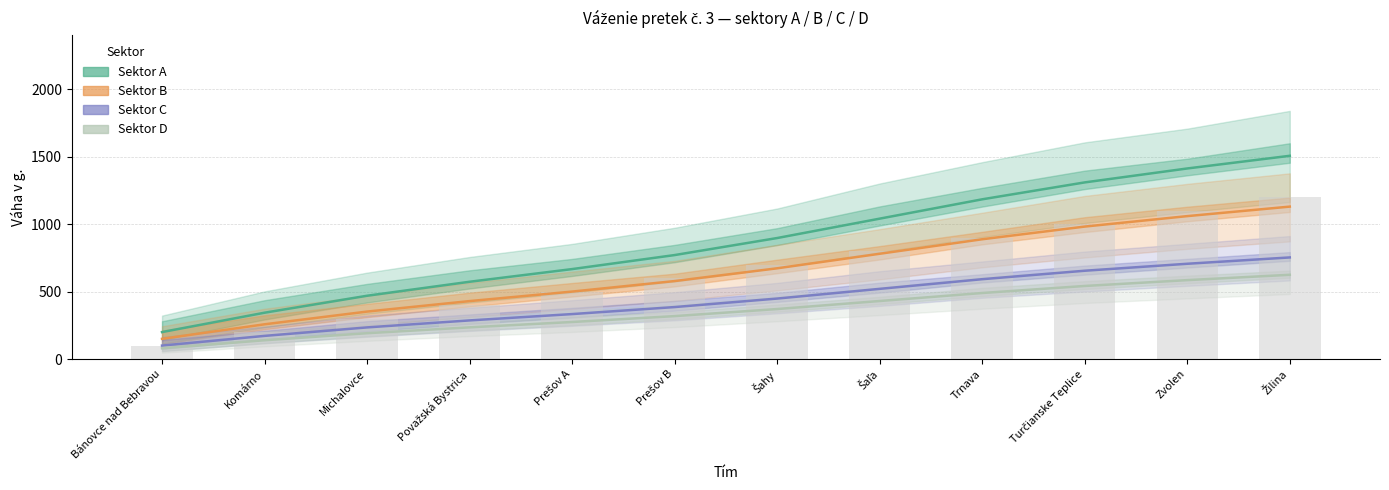

Does the chart contain stacked bars?

No